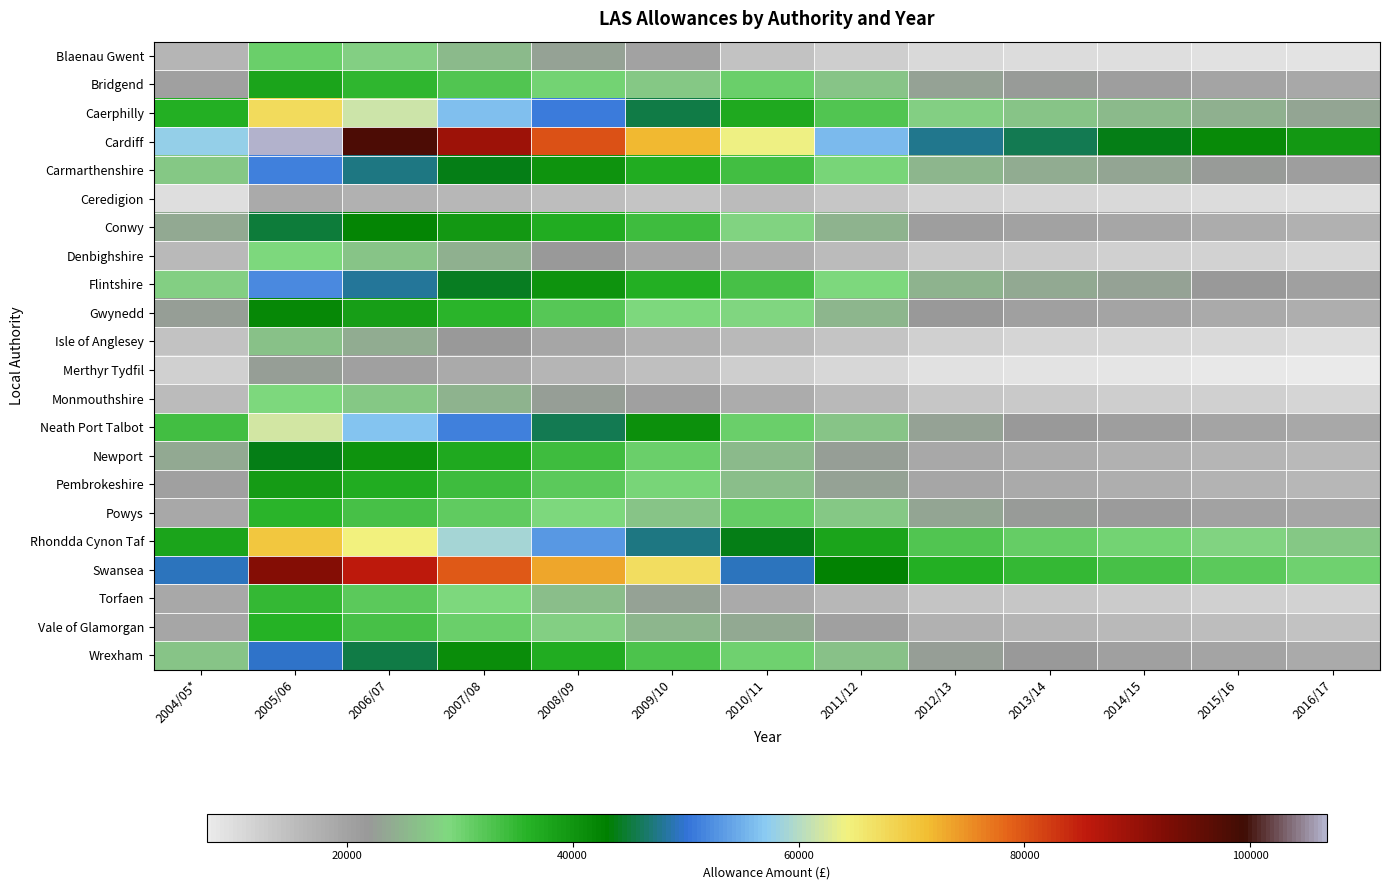

Reading left to right, transcribe all the data shown in this chart.

Blaenau Gwent: 2004/05*=16629	2005/06=30652	2006/07=28045	2007/08=25438	2008/09=22831	2009/10=20224	2010/11=14250	2011/12=12440	2012/13=10631	2013/14=10179	2014/15=9726	2015/16=9274	2016/17=8821
Bridgend: 2004/05*=20464	2005/06=38197	2006/07=35467	2007/08=32737	2008/09=30007	2009/10=27277	2010/11=30732	2011/12=26830	2012/13=22927	2013/14=21952	2014/15=20976	2015/16=20000	2016/17=19025
Caerphilly: 2004/05*=36449	2005/06=67363	2006/07=61829	2007/08=56295	2008/09=50760	2009/10=45226	2010/11=37347	2011/12=32604	2012/13=27862	2013/14=26676	2014/15=25491	2015/16=24305	2016/17=23119
Cardiff: 2004/05*=57773	2005/06=106766	2006/07=97985	2007/08=89204	2008/09=80424	2009/10=71642	2010/11=64065	2011/12=55931	2012/13=47797	2013/14=45761	2014/15=43729	2015/16=41692	2016/17=39660
Carmarthenshire: 2004/05*=27308	2005/06=51061	2006/07=47506	2007/08=43952	2008/09=40398	2009/10=36844	2010/11=33919	2011/12=29611	2012/13=25304	2013/14=24228	2014/15=23151	2015/16=22074	2016/17=20997
Ceredigion: 2004/05*=9889	2005/06=18620	2006/07=17461	2007/08=16303	2008/09=15145	2009/10=13987	2010/11=15596	2011/12=13616	2012/13=11635	2013/14=11140	2014/15=10645	2015/16=10150	2016/17=9655
Conwy: 2004/05*=23755	2005/06=44868	2006/07=42226	2007/08=39584	2008/09=36942	2009/10=34300	2010/11=28290	2011/12=24698	2012/13=21105	2013/14=20207	2014/15=19309	2015/16=18411	2016/17=17513
Denbighshire: 2004/05*=15798	2005/06=29167	2006/07=26740	2007/08=24312	2008/09=21884	2009/10=19456	2010/11=17921	2011/12=15645	2012/13=13370	2013/14=12801	2014/15=12232	2015/16=11663	2016/17=11094
Flintshire: 2004/05*=27953	2005/06=52021	2006/07=48136	2007/08=44252	2008/09=40367	2009/10=36482	2010/11=33311	2011/12=29081	2012/13=24851	2013/14=23793	2014/15=22736	2015/16=21678	2016/17=20621
Gwynedd: 2004/05*=22681	2005/06=42079	2006/07=38796	2007/08=35512	2008/09=32229	2009/10=28945	2010/11=28909	2011/12=25238	2012/13=21567	2013/14=20649	2014/15=19731	2015/16=18814	2016/17=17896
Isle of Anglesey: 2004/05*=14270	2005/06=26296	2006/07=24051	2007/08=21807	2008/09=19563	2009/10=17319	2010/11=15938	2011/12=13914	2012/13=11890	2013/14=11384	2014/15=10879	2015/16=10373	2016/17=9867
Merthyr Tydfil: 2004/05*=12173	2005/06=22427	2006/07=20509	2007/08=18590	2008/09=16672	2009/10=14753	2010/11=12311	2011/12=10747	2012/13=9184	2013/14=8793	2014/15=8402	2015/16=8012	2016/17=7621
Monmouthshire: 2004/05*=15696	2005/06=29202	2006/07=27012	2007/08=24821	2008/09=22631	2009/10=20441	2010/11=18380	2011/12=16046	2012/13=13712	2013/14=13129	2014/15=12545	2015/16=11962	2016/17=11378
Neath Port Talbot: 2004/05*=33600	2005/06=61876	2006/07=56554	2007/08=51231	2008/09=45908	2009/10=40585	2010/11=30547	2011/12=26668	2012/13=22789	2013/14=21819	2014/15=20849	2015/16=19880	2016/17=18910
Newport: 2004/05*=23517	2005/06=43769	2006/07=40503	2007/08=37238	2008/09=33972	2009/10=30707	2010/11=25725	2011/12=22459	2012/13=19192	2013/14=18375	2014/15=17558	2015/16=16742	2016/17=15925
Pembrokeshire: 2004/05*=20736	2005/06=39074	2006/07=36676	2007/08=34278	2008/09=31879	2009/10=29481	2010/11=26134	2011/12=22815	2012/13=19497	2013/14=18667	2014/15=17837	2015/16=17008	2016/17=16178
Powys: 2004/05*=19049	2005/06=35826	2006/07=33553	2007/08=31280	2008/09=29007	2009/10=26734	2010/11=31148	2011/12=27193	2012/13=23237	2013/14=22249	2014/15=21260	2015/16=20271	2016/17=19282
Rhondda Cynon Taf: 2004/05*=37942	2005/06=70200	2006/07=64515	2007/08=58830	2008/09=53145	2009/10=47461	2010/11=43730	2011/12=38177	2012/13=32624	2013/14=31236	2014/15=29847	2015/16=28459	2016/17=27071
Swansea: 2004/05*=49065	2005/06=91909	2006/07=85687	2007/08=79465	2008/09=73243	2009/10=67021	2010/11=49092	2011/12=42858	2012/13=36624	2013/14=35066	2014/15=33507	2015/16=31949	2016/17=30391
Torfaen: 2004/05*=18858	2005/06=34790	2006/07=31865	2007/08=28940	2008/09=26015	2009/10=23090	2010/11=18834	2011/12=16442	2012/13=14050	2013/14=13453	2014/15=12855	2015/16=12257	2016/17=11659
Vale of Glamorgan: 2004/05*=19453	2005/06=36162	2006/07=33418	2007/08=30675	2008/09=27931	2009/10=25188	2010/11=23551	2011/12=20561	2012/13=17570	2013/14=16822	2014/15=16075	2015/16=15327	2016/17=14579
Wrexham: 2004/05*=26942	2005/06=49674	2006/07=45465	2007/08=41256	2008/09=37047	2009/10=32837	2010/11=30270	2011/12=26426	2012/13=22582	2013/14=21621	2014/15=20660	2015/16=19699	2016/17=18738